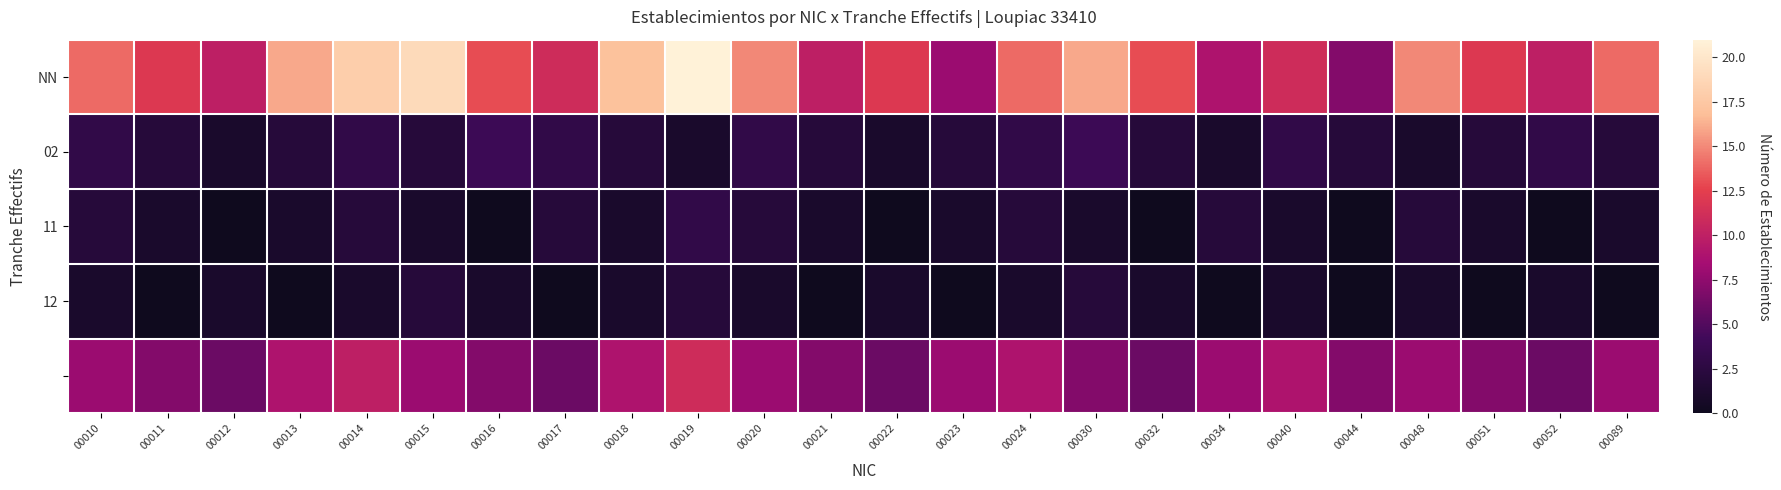

Which series changed the most between 00023 and 00089?

NN